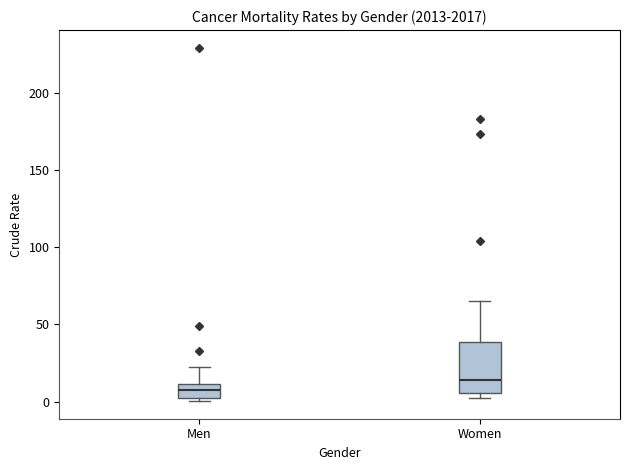

Where is the lower edge of the box for Men on the y-axis? The values are not printed on the chart, so give them approximately, as read against the axis.

0